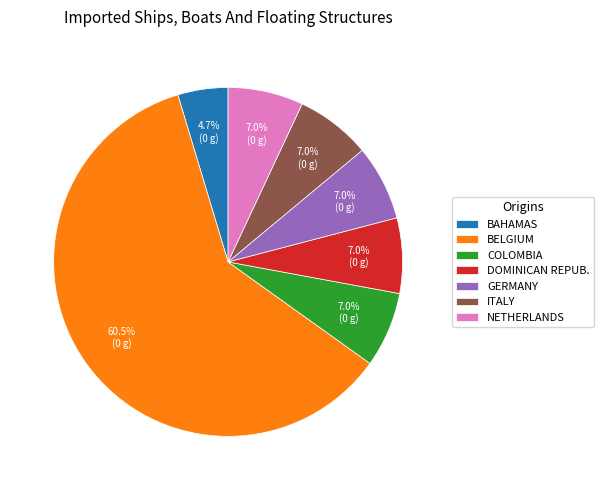

What percentage do BAHAMAS and BELGIUM together represent?

65.1%